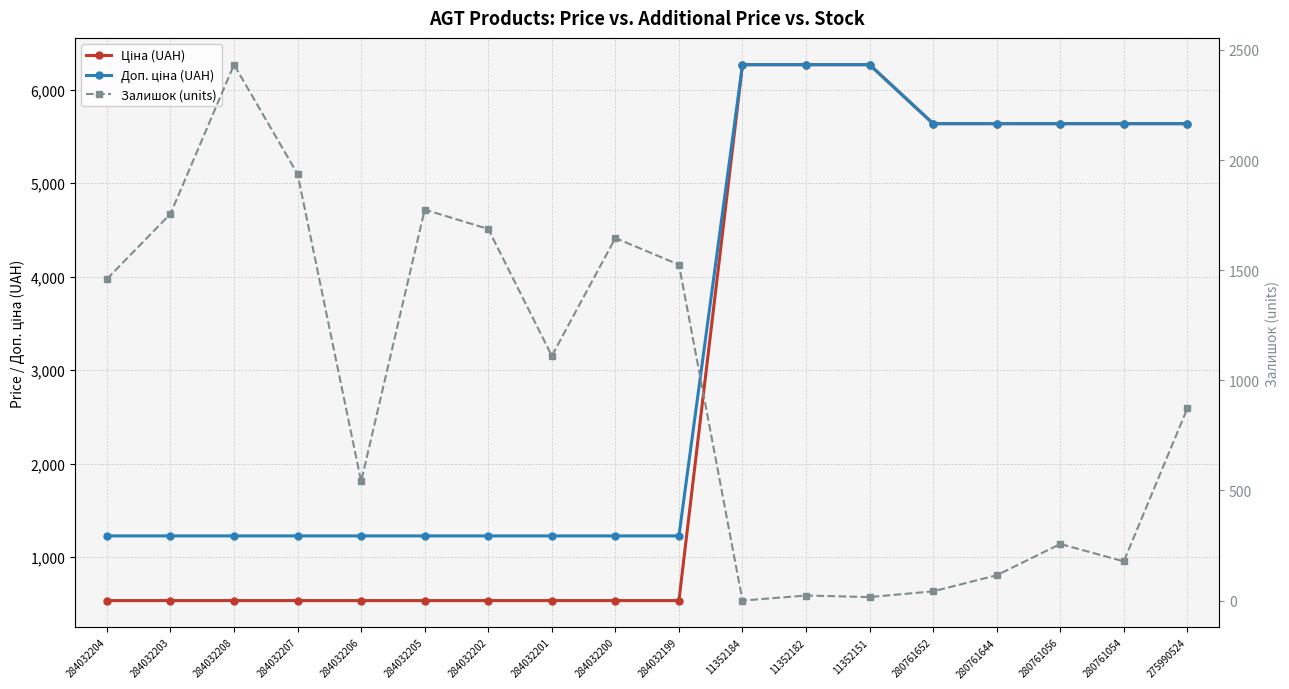

What is the total value across all series at 284032205?

3537.6